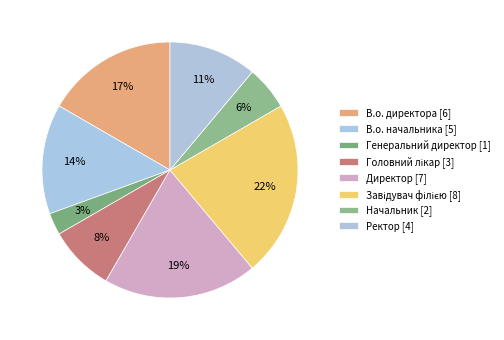

Between Директор and В.о. начальника, which is larger?

Директор